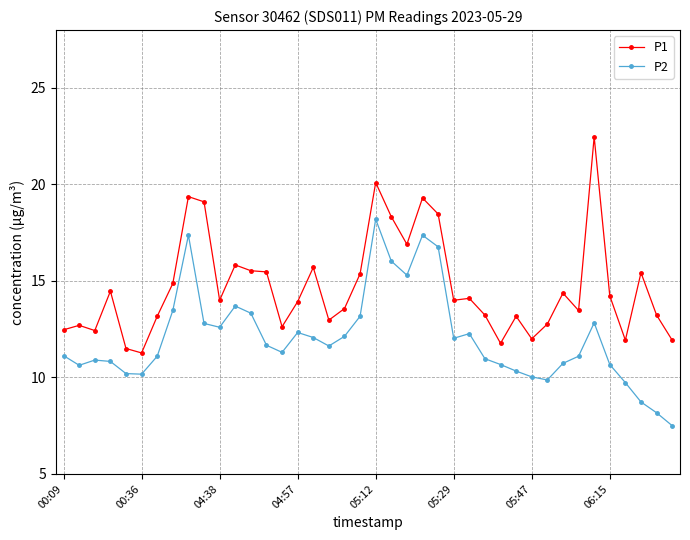

What is the average value of the P2 series?

12.0